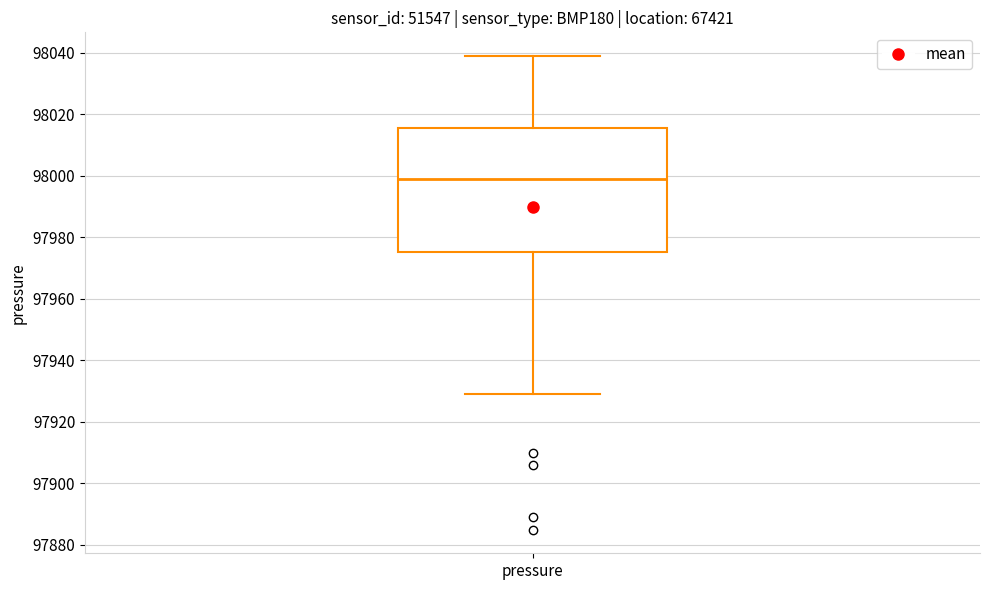

Where is the lower edge of the box for pressure on the y-axis? The values are not printed on the chart, so give them approximately, as read against the axis.

97976